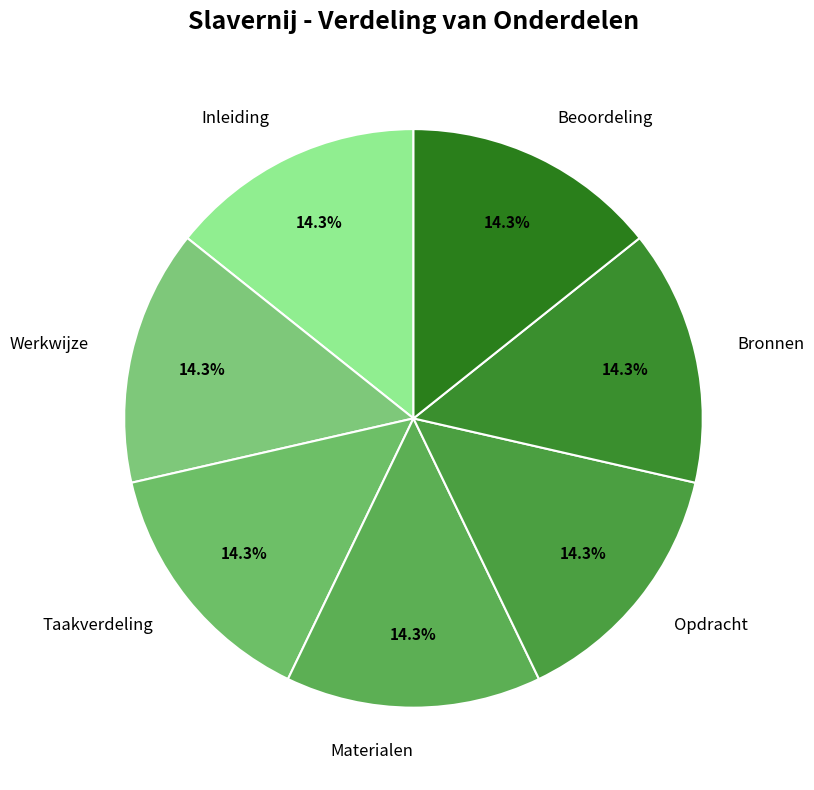

True or false: Taakverdeling accounts for 5% of the total.

False